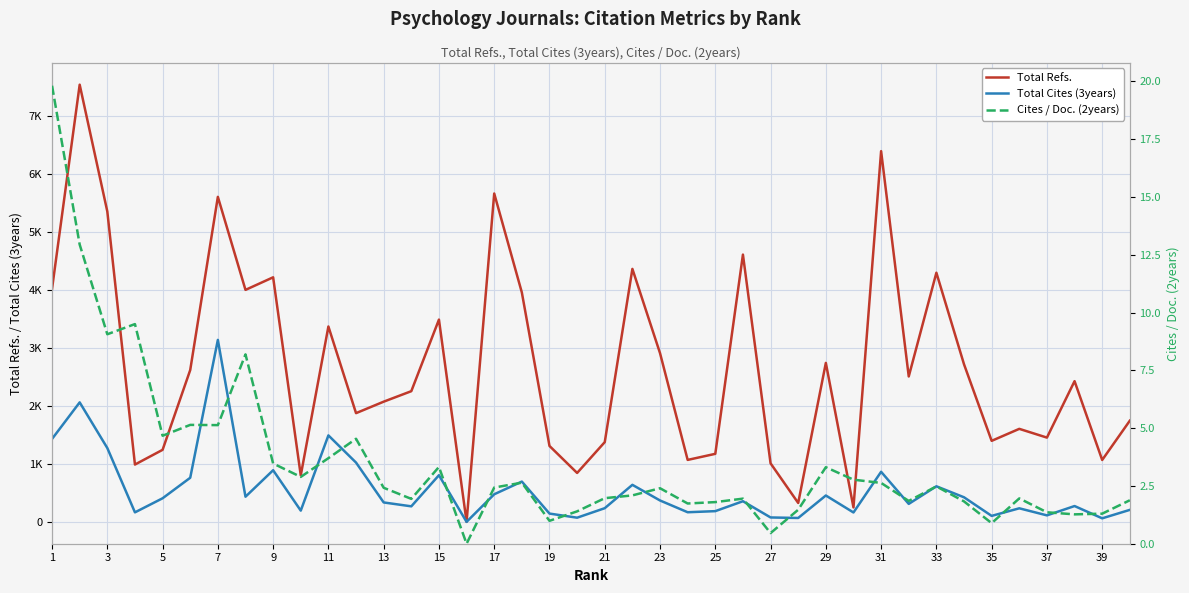

Reading right to left, list all the values displayed in this chart.

Total Refs.: 1746.0	1068.0	2428.0	1454.0	1605.0	1398.0	2719.0	4299.0	2509.0	6397.0	249.0	2743.0	326.0	1010.0	4612.0	1174.0	1069.0	2911.0	4365.0	1376.0	844.0	1310.0	3958.0	5666.0	0.0	3490.0	2255.0	2074.0	1876.0	3371.0	801.0	4220.0	4003.0	5608.0	2620.0	1243.0	989.0	5356.0	7544.0	4022.0
Total Cites (3years): 207.0	61.0	273.0	112.0	234.0	103.0	424.0	614.0	310.0	864.0	162.0	455.0	67.0	76.0	356.0	185.0	166.0	369.0	639.0	236.0	72.0	143.0	695.0	476.0	0.0	805.0	268.0	335.0	1023.0	1492.0	194.0	891.0	434.0	3140.0	761.0	407.0	164.0	1274.0	2062.0	1431.0
Cites / Doc. (2years): 1.9	1.3	1.3	1.4	2.0	0.9	1.8	2.5	1.9	2.6	2.8	3.3	1.5	0.5	1.9	1.8	1.7	2.4	2.1	2.0	1.4	1.0	2.6	2.4	0.0	3.3	1.9	2.4	4.5	3.7	2.9	3.5	8.2	5.1	5.1	4.7	9.5	9.1	12.9	19.8